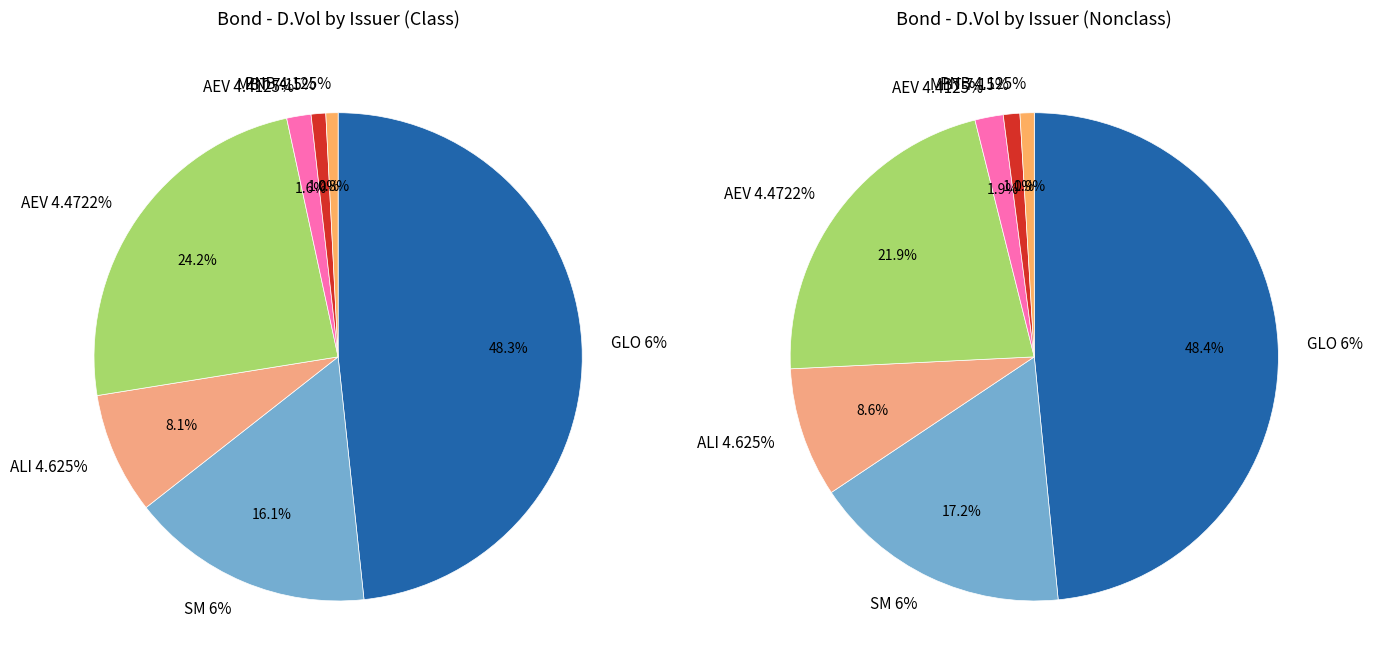

Does any single category account for the majority?

No